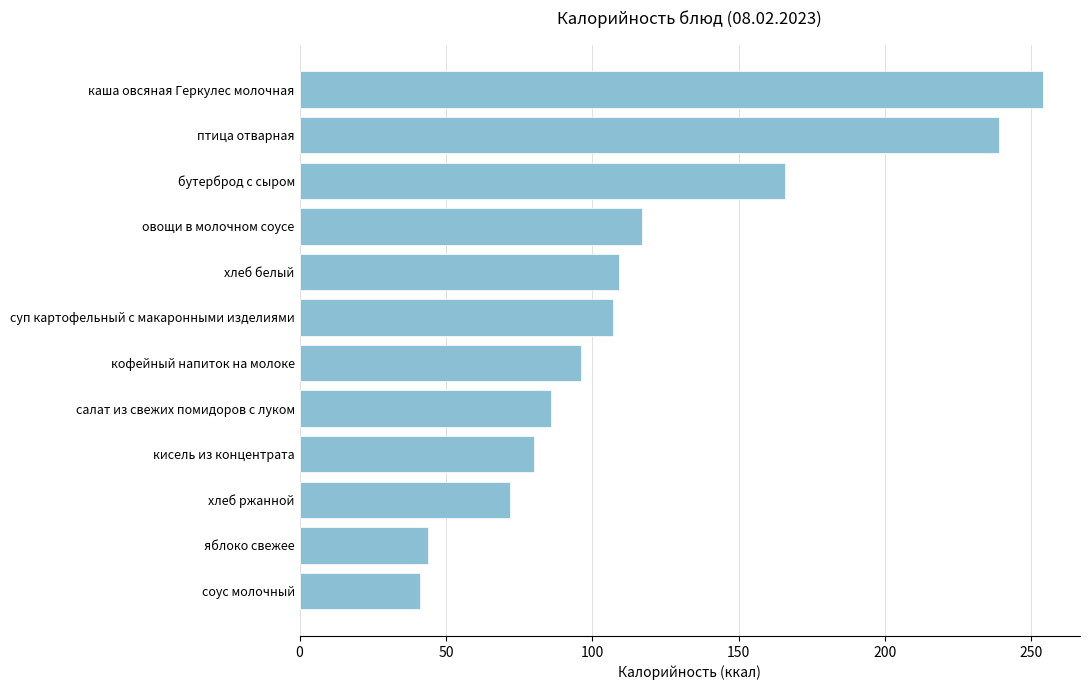

Where is the data nearest to the value 147?

бутерброд с сыром